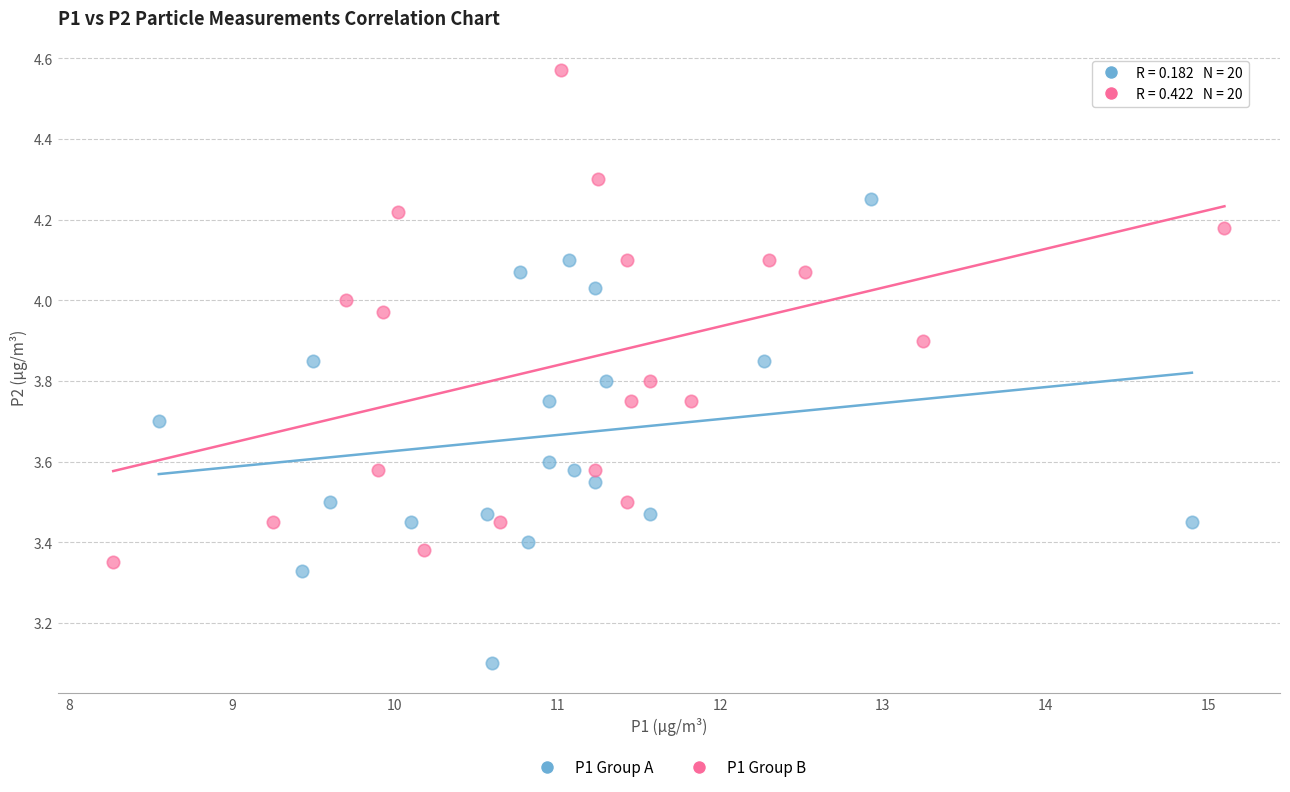

Which series reaches the maximum Y coordinate?

P1 Group B